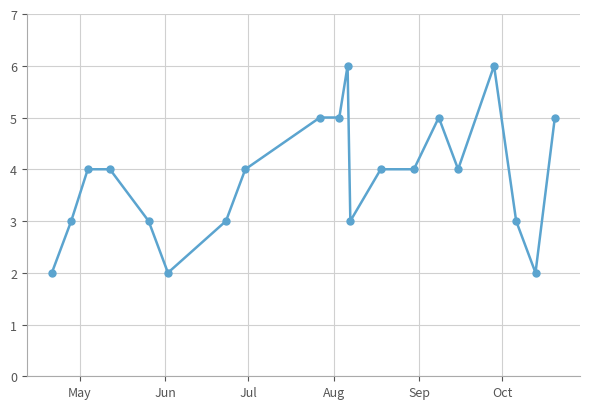

What is the minimum value shown in the chart?

2